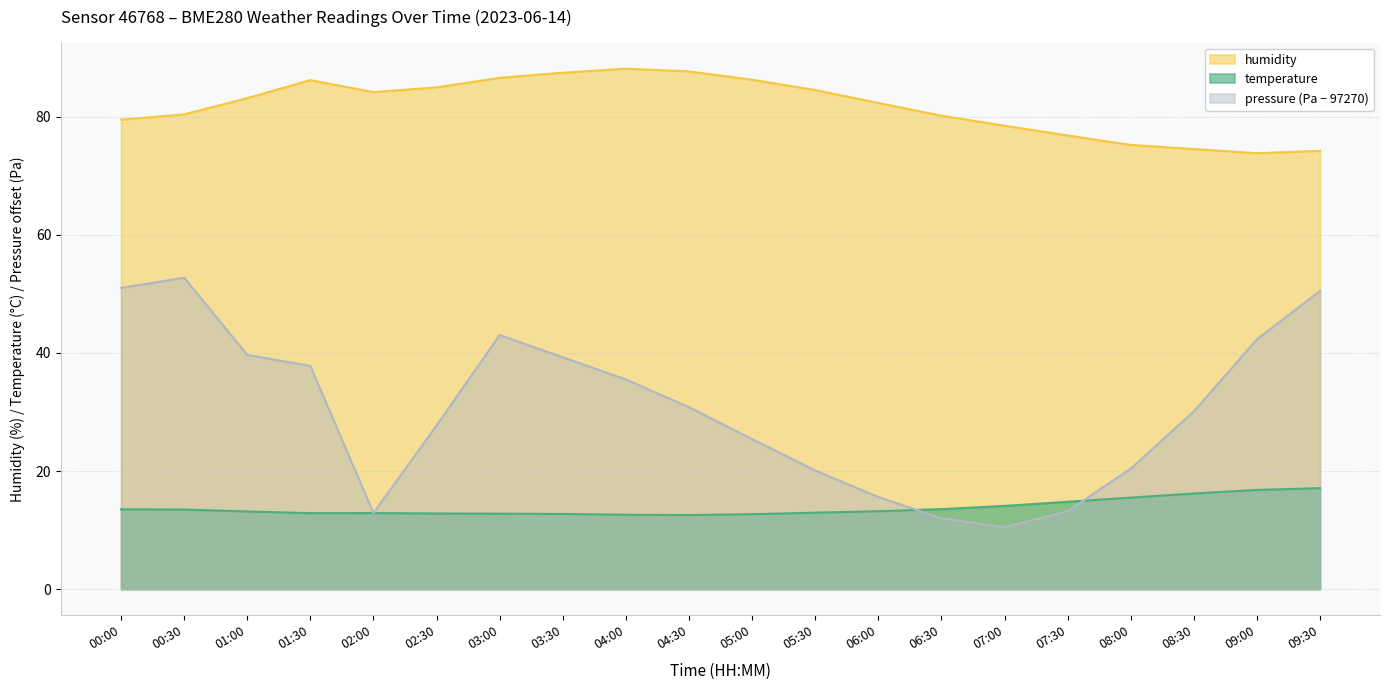

True or false: humidity has a value of 74.5 at 08:30.

True